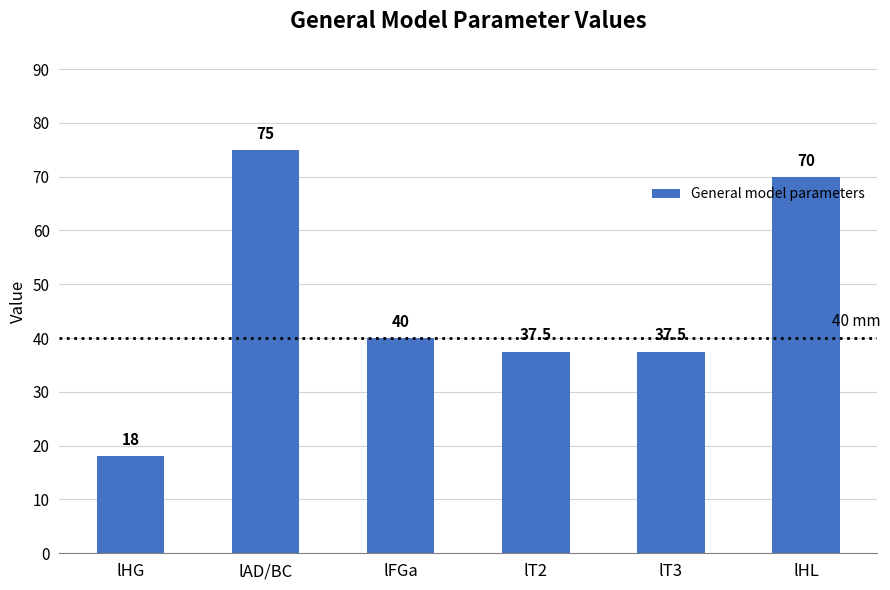

What is the label of the 1st bar from the right?

lHL